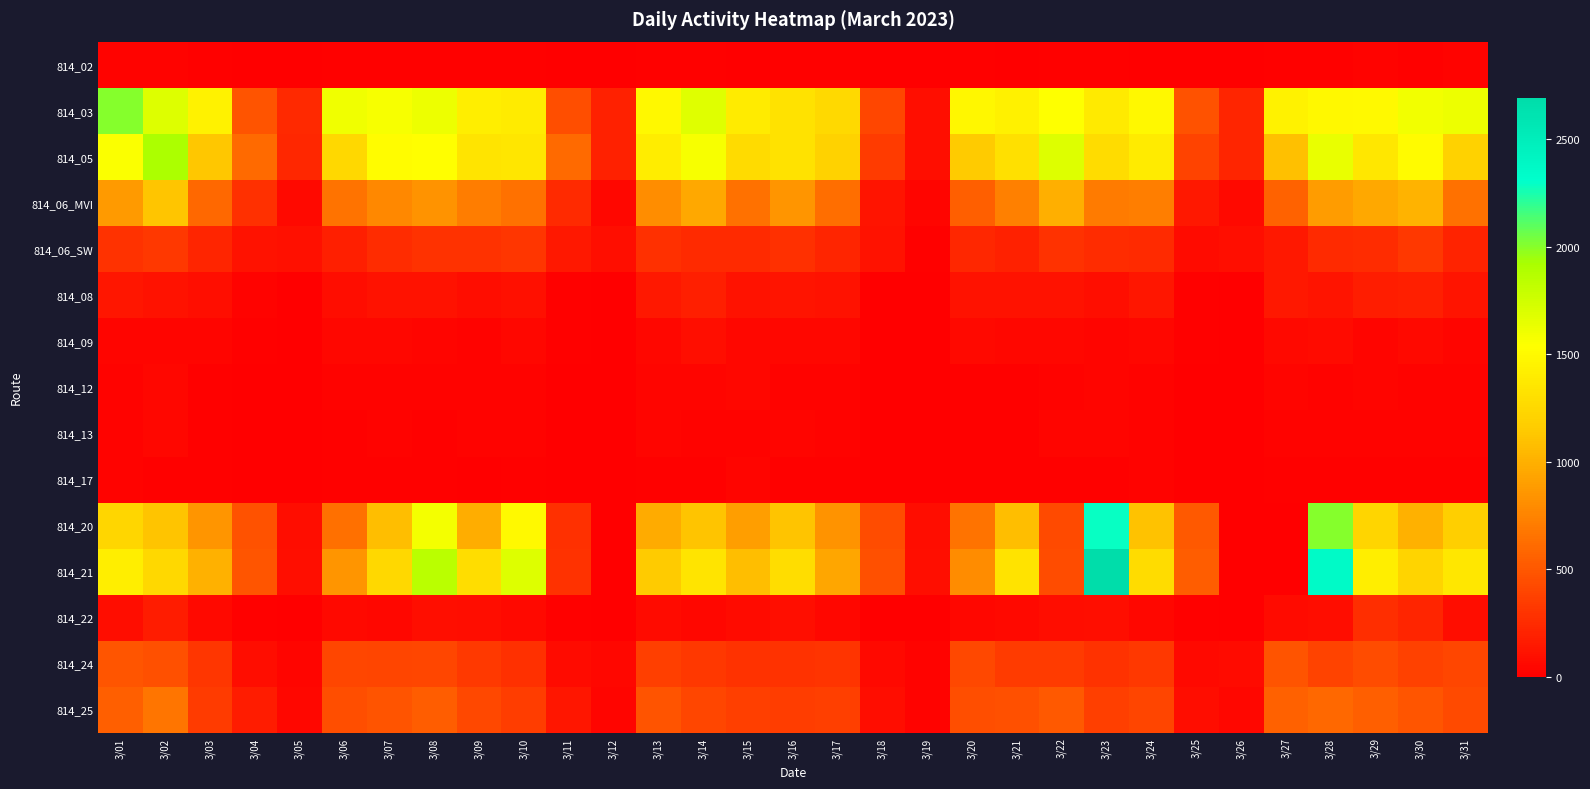

Reading left to right, transcribe all the data shown in this chart.

814_02: 3/01=27	3/02=25	3/03=14	3/04=10	3/05=3	3/06=13	3/07=11	3/08=16	3/09=15	3/10=13	3/11=4	3/12=3	3/13=11	3/14=13	3/15=7	3/16=12	3/17=14	3/18=3	3/19=1	3/20=16	3/21=7	3/22=16	3/23=12	3/24=9	3/25=6	3/26=1	3/27=20	3/28=17	3/29=25	3/30=16	3/31=22
814_03: 3/01=2007	3/02=1693	3/03=1449	3/04=474	3/05=232	3/06=1610	3/07=1576	3/08=1613	3/09=1415	3/10=1398	3/11=449	3/12=198	3/13=1493	3/14=1683	3/15=1391	3/16=1320	3/17=1254	3/18=407	3/19=90	3/20=1479	3/21=1442	3/22=1547	3/23=1381	3/24=1488	3/25=470	3/26=217	3/27=1445	3/28=1493	3/29=1495	3/30=1597	3/31=1613
814_05: 3/01=1548	3/02=1909	3/03=1132	3/04=608	3/05=228	3/06=1245	3/07=1524	3/08=1533	3/09=1341	3/10=1353	3/11=606	3/12=193	3/13=1402	3/14=1578	3/15=1267	3/16=1320	3/17=1206	3/18=343	3/19=91	3/20=1151	3/21=1314	3/22=1689	3/23=1282	3/24=1397	3/25=388	3/26=211	3/27=1092	3/28=1636	3/29=1364	3/30=1514	3/31=1205
814_06_MVI: 3/01=875	3/02=1121	3/03=595	3/04=281	3/05=62	3/06=656	3/07=779	3/08=835	3/09=712	3/10=650	3/11=251	3/12=50	3/13=804	3/14=957	3/15=646	3/16=847	3/17=622	3/18=121	3/19=40	3/20=542	3/21=730	3/22=1000	3/23=704	3/24=721	3/25=146	3/26=54	3/27=564	3/28=892	3/29=948	3/30=1016	3/31=646
814_06_SW: 3/01=291	3/02=318	3/03=213	3/04=114	3/05=98	3/06=182	3/07=260	3/08=294	3/09=294	3/10=308	3/11=137	3/12=88	3/13=275	3/14=248	3/15=247	3/16=281	3/17=213	3/18=107	3/19=18	3/20=222	3/21=198	3/22=289	3/23=256	3/24=247	3/25=72	3/26=93	3/27=144	3/28=248	3/29=260	3/30=323	3/31=210
814_08: 3/01=130	3/02=109	3/03=91	3/04=26	3/05=4	3/06=82	3/07=113	3/08=113	3/09=79	3/10=95	3/11=20	3/12=4	3/13=147	3/14=185	3/15=106	3/16=123	3/17=107	3/18=4	3/19=6	3/20=111	3/21=107	3/22=106	3/23=91	3/24=136	3/25=15	3/26=7	3/27=137	3/28=117	3/29=177	3/30=180	3/31=119
814_09: 3/01=37	3/02=38	3/03=38	3/04=13	3/05=3	3/06=43	3/07=52	3/08=37	3/09=31	3/10=47	3/11=16	3/12=4	3/13=50	3/14=89	3/15=43	3/16=52	3/17=46	3/18=5	3/19=4	3/20=55	3/21=47	3/22=49	3/23=38	3/24=44	3/25=12	3/26=3	3/27=55	3/28=70	3/29=41	3/30=61	3/31=36
814_12: 3/01=31	3/02=43	3/03=21	3/04=5	3/05=4	3/06=25	3/07=26	3/08=31	3/09=27	3/10=25	3/11=6	3/12=1	3/13=32	3/14=36	3/15=45	3/16=28	3/17=26	3/18=5	3/19=1	3/20=19	3/21=21	3/22=25	3/23=42	3/24=23	3/25=5	3/26=5	3/27=35	3/28=29	3/29=35	3/30=30	3/31=30
814_13: 3/01=25	3/02=45	3/03=17	3/04=8	3/05=2	3/06=21	3/07=27	3/08=20	3/09=24	3/10=29	3/11=7	3/12=1	3/13=35	3/14=30	3/15=31	3/16=33	3/17=24	3/18=4	3/19=1	3/20=16	3/21=20	3/22=32	3/23=38	3/24=23	3/25=4	3/26=5	3/27=31	3/28=28	3/29=31	3/30=28	3/31=23
814_17: 3/01=26	3/02=18	3/03=11	3/04=2	3/05=1	3/06=14	3/07=21	3/08=15	3/09=10	3/10=11	3/11=3	3/12=1	3/13=14	3/14=15	3/15=33	3/16=19	3/17=11	3/18=2	3/19=0	3/20=11	3/21=13	3/22=18	3/23=18	3/24=25	3/25=4	3/26=1	3/27=19	3/28=12	3/29=12	3/30=15	3/31=13
814_20: 3/01=1233	3/02=1109	3/03=845	3/04=467	3/05=79	3/06=642	3/07=1082	3/08=1588	3/09=989	3/10=1496	3/11=279	3/12=0	3/13=975	3/14=1114	3/15=903	3/16=1110	3/17=842	3/18=433	3/19=81	3/20=659	3/21=1079	3/22=428	3/23=2294	3/24=1098	3/25=514	3/26=0	3/27=0	3/28=2003	3/29=1222	3/30=1001	3/31=1186
814_21: 3/01=1412	3/02=1243	3/03=1009	3/04=489	3/05=86	3/06=847	3/07=1252	3/08=1849	3/09=1292	3/10=1689	3/11=291	3/12=0	3/13=1155	3/14=1342	3/15=1076	3/16=1292	3/17=946	3/18=454	3/19=85	3/20=799	3/21=1328	3/22=441	3/23=2695	3/24=1283	3/25=534	3/26=0	3/27=0	3/28=2357	3/29=1414	3/30=1215	3/31=1360
814_22: 3/01=81	3/02=158	3/03=63	3/04=19	3/05=10	3/06=57	3/07=52	3/08=92	3/09=83	3/10=57	3/11=12	3/12=5	3/13=69	3/14=50	3/15=66	3/16=87	3/17=52	3/18=5	3/19=4	3/20=44	3/21=55	3/22=79	3/23=87	3/24=51	3/25=12	3/26=7	3/27=65	3/28=77	3/29=264	3/30=218	3/31=74
814_24: 3/01=485	3/02=454	3/03=306	3/04=79	3/05=41	3/06=403	3/07=399	3/08=408	3/09=327	3/10=274	3/11=71	3/12=46	3/13=368	3/14=326	3/15=294	3/16=287	3/17=295	3/18=55	3/19=26	3/20=421	3/21=341	3/22=338	3/23=286	3/24=320	3/25=57	3/26=71	3/27=484	3/28=389	3/29=440	3/30=376	3/31=405
814_25: 3/01=544	3/02=670	3/03=346	3/04=160	3/05=52	3/06=443	3/07=479	3/08=533	3/09=413	3/10=355	3/11=129	3/12=39	3/13=479	3/14=404	3/15=365	3/16=356	3/17=366	3/18=82	3/19=23	3/20=451	3/21=460	3/22=508	3/23=361	3/24=392	3/25=76	3/26=49	3/27=551	3/28=595	3/29=547	3/30=488	3/31=426